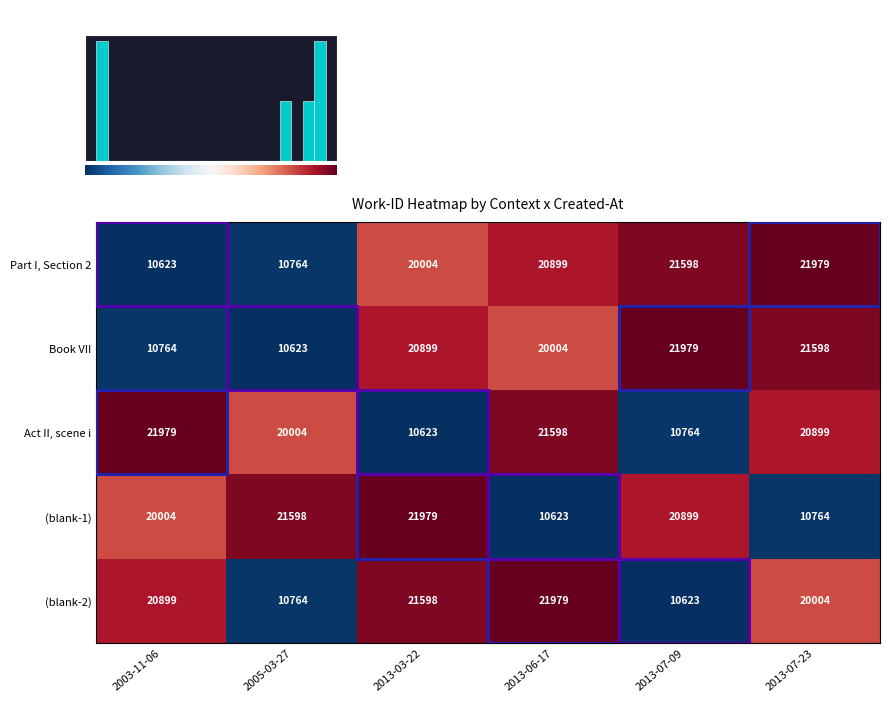

The (blank-2) series shows -1.3 at 2005-03-27. True or false?

False